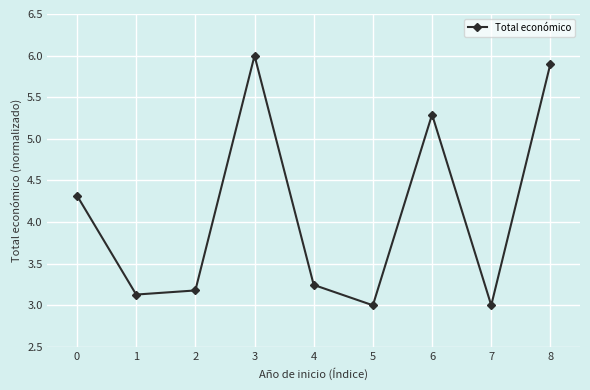

True or false: the data has more than 2 interior local peaks.

False